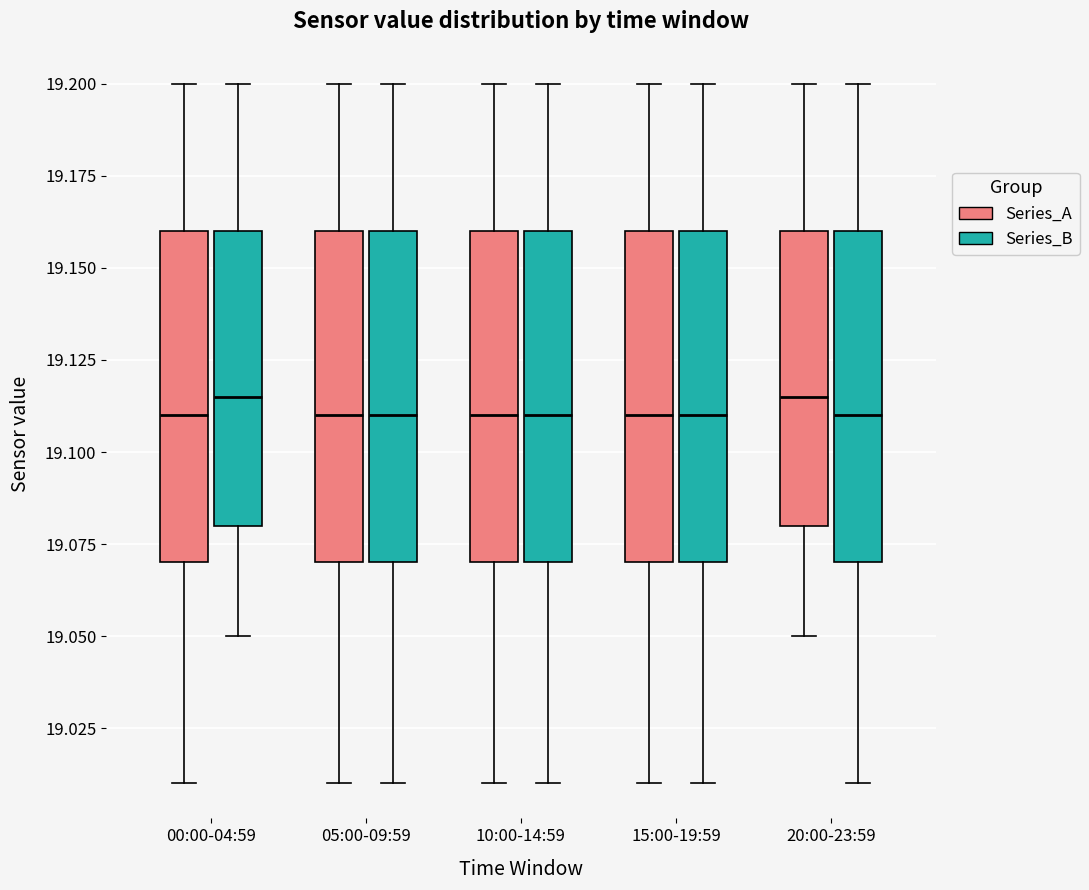

Where does the median line of the box for 05:00-09:59 (Series_B) sit on the y-axis? The values are not printed on the chart, so give them approximately, as read against the axis.

19.110